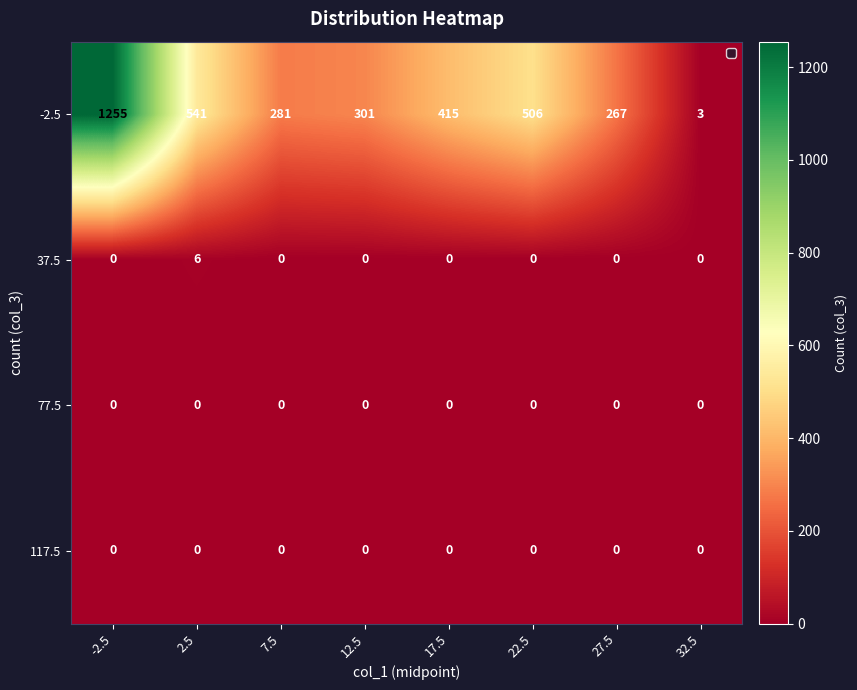

What is the total value across all series at -2.5?

1255